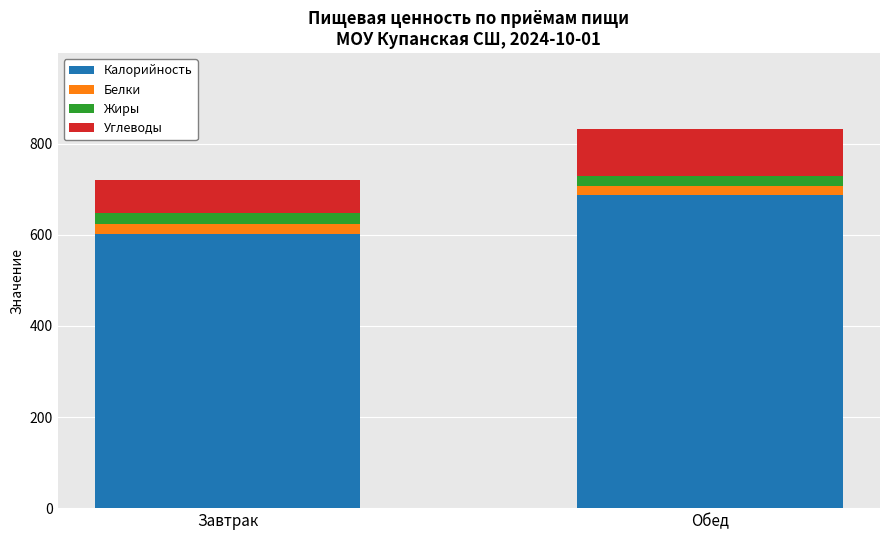

What is the sum of all Калорийность values?

1288.1